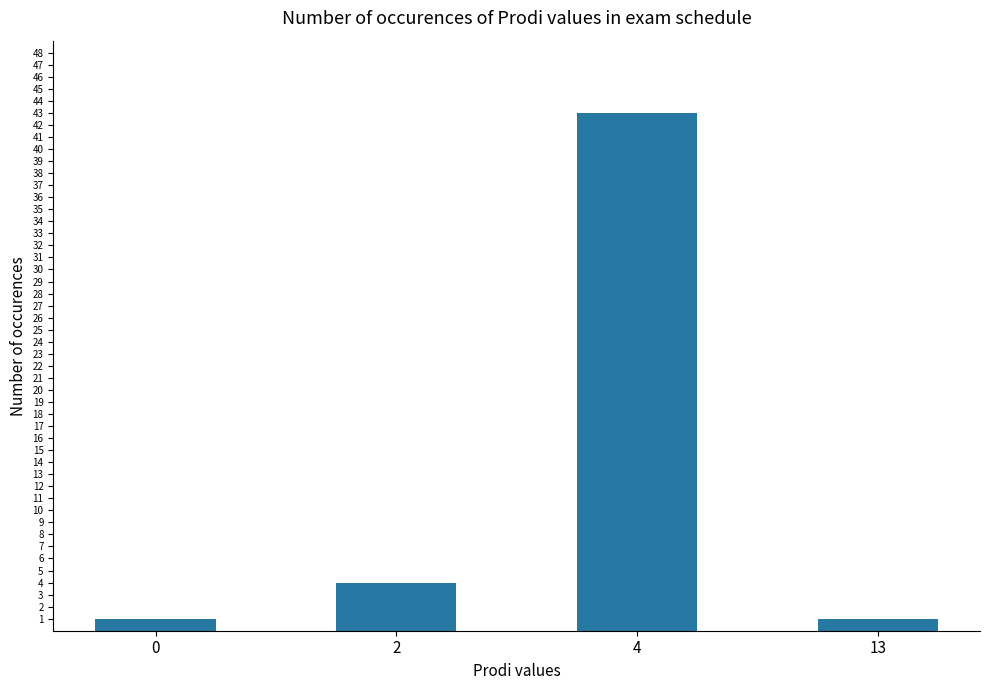

What is the maximum value shown in the chart?

43